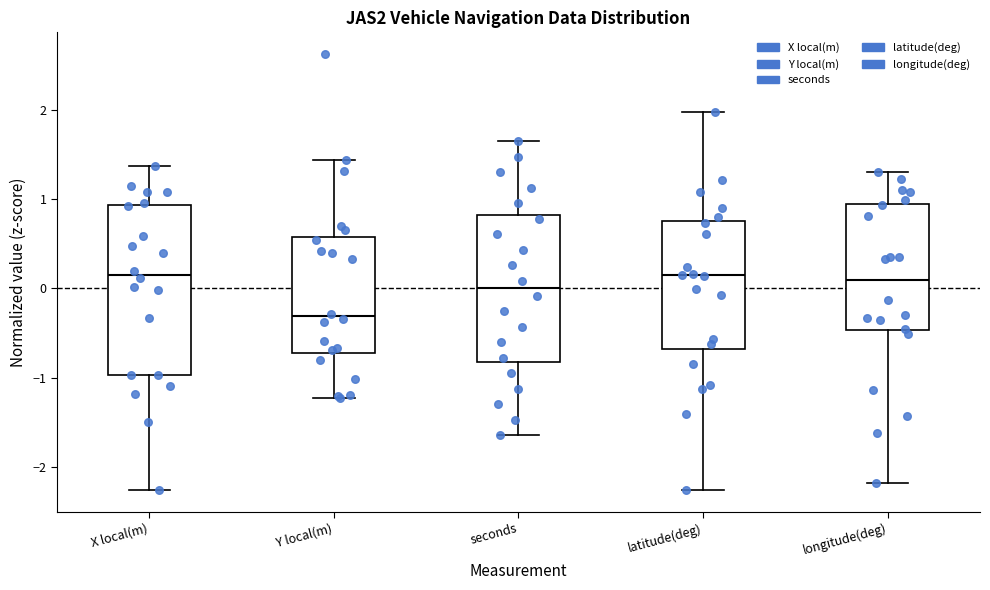

Reading left to right, read every box against the y-axis: the position of its median line, the range the box covers, and the ends of its whiskers. The values are not printed on the chart, so give them approximately, as read against the axis.

X local(m): median 0.2, box -1.0 to 0.9, whiskers -2.3 to 1.4
Y local(m): median -0.3, box -0.7 to 0.6, whiskers -1.2 to 1.4
seconds: median 0.0, box -0.8 to 0.8, whiskers -1.6 to 1.6
latitude(deg): median 0.1, box -0.7 to 0.8, whiskers -2.3 to 2.0
longitude(deg): median 0.1, box -0.5 to 0.9, whiskers -2.2 to 1.3